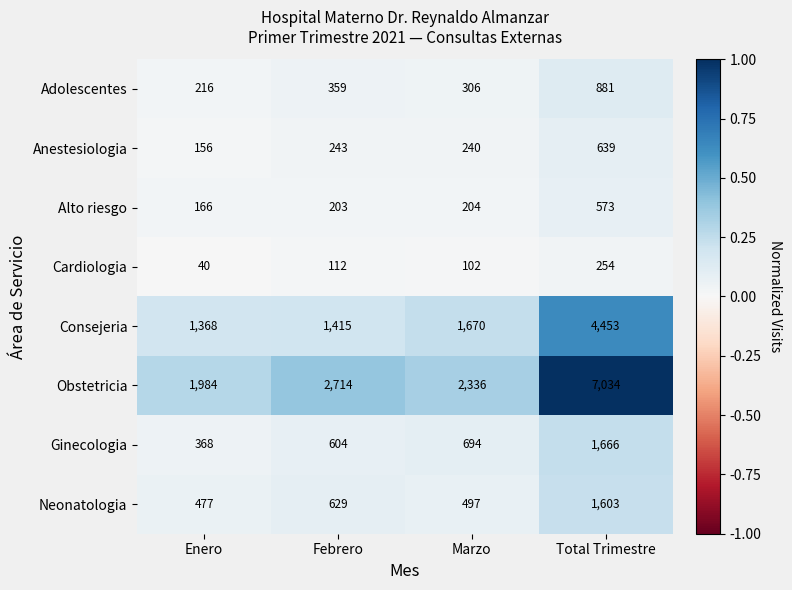

What is the total value across all series at Marzo?

6049